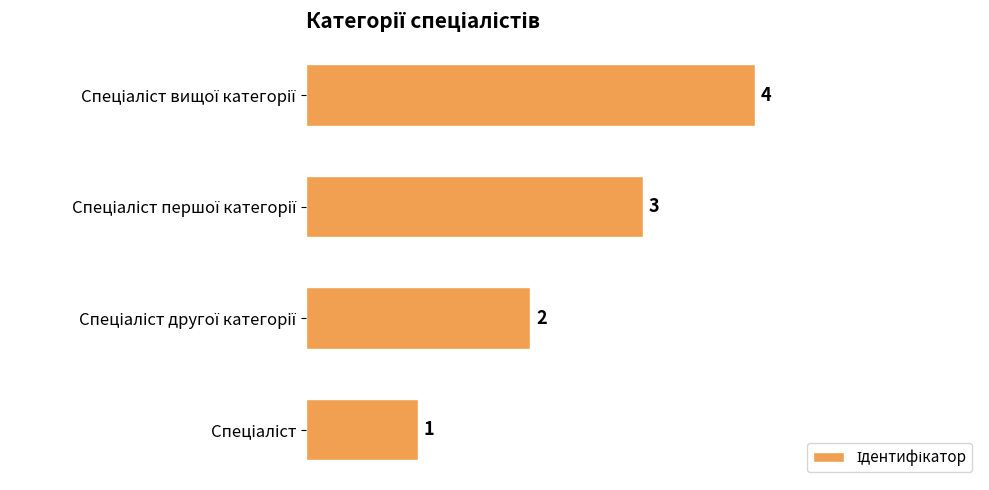

How many categories are shown in the chart?

4